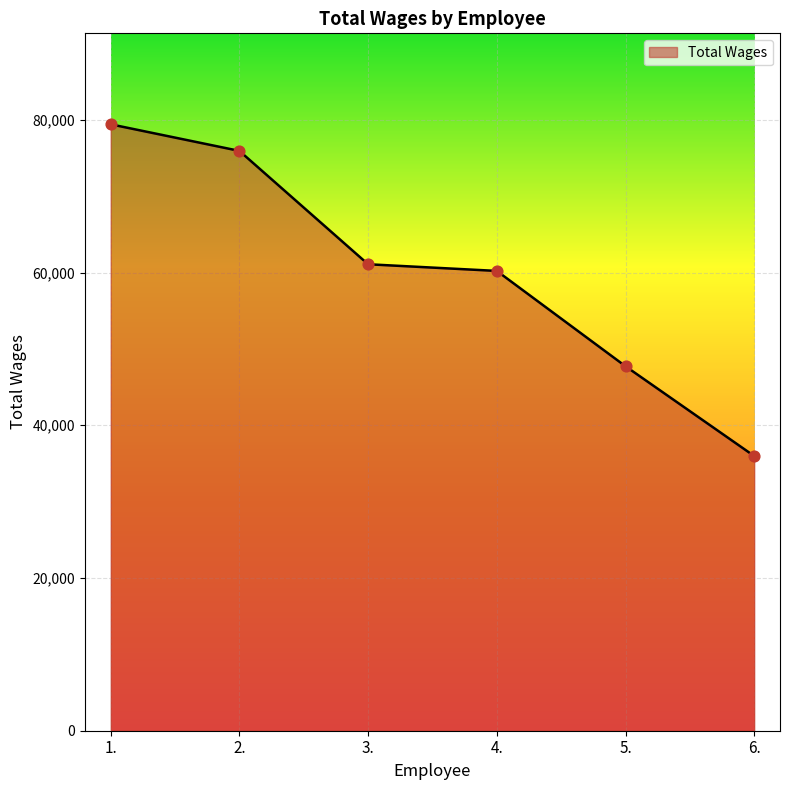

Approximately how many times larger is the value at 4. compared to 3.?

1.0